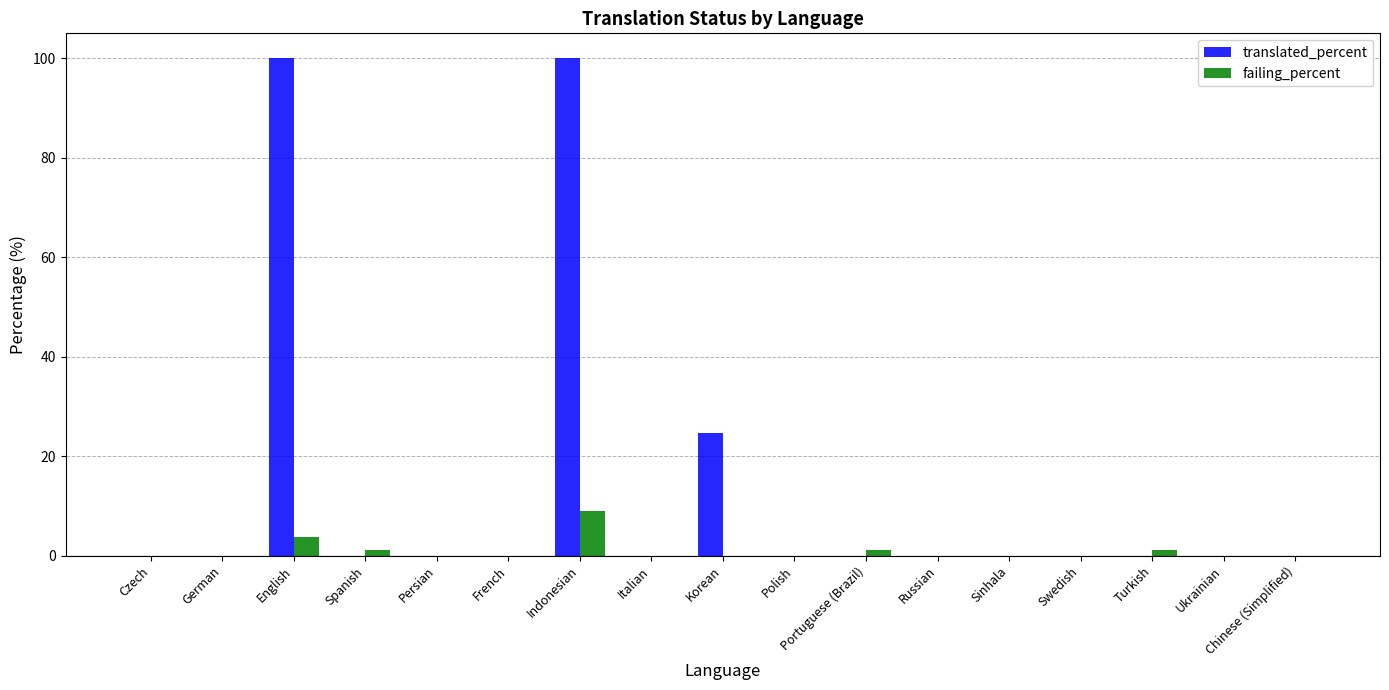

What is the sum of the failing_percent values at Turkish and Ukrainian?

1.2